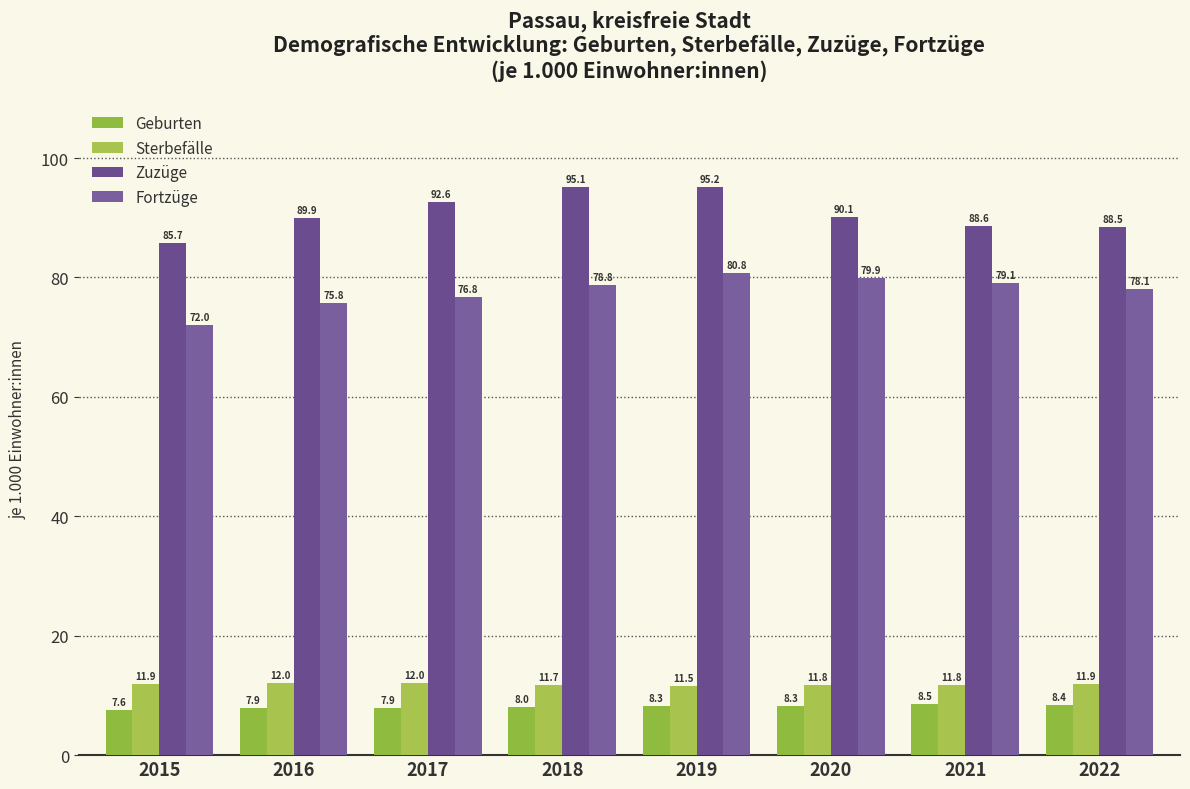

What is the average value of the Zuzüge series?

90.7